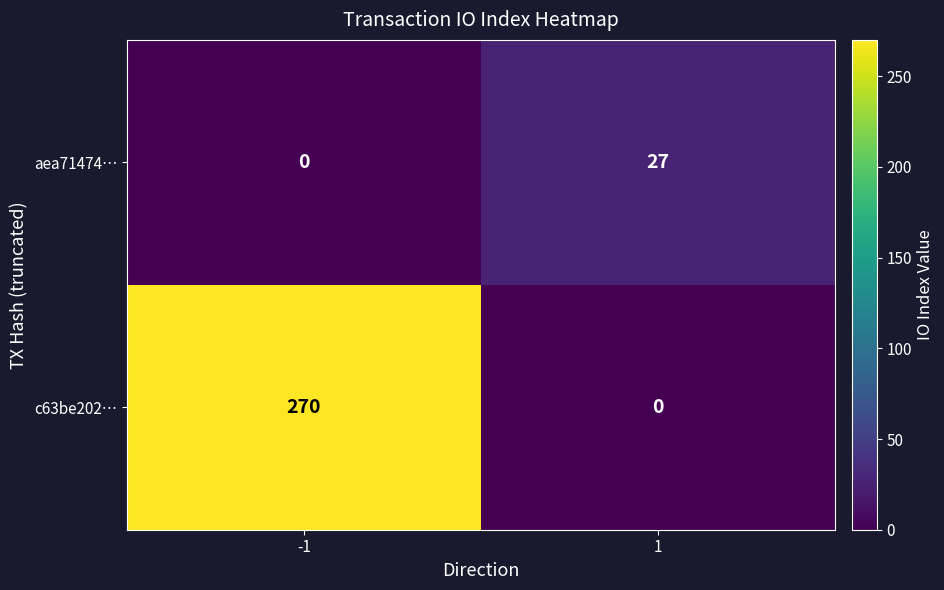

At which category is the sum across all series the highest?

-1